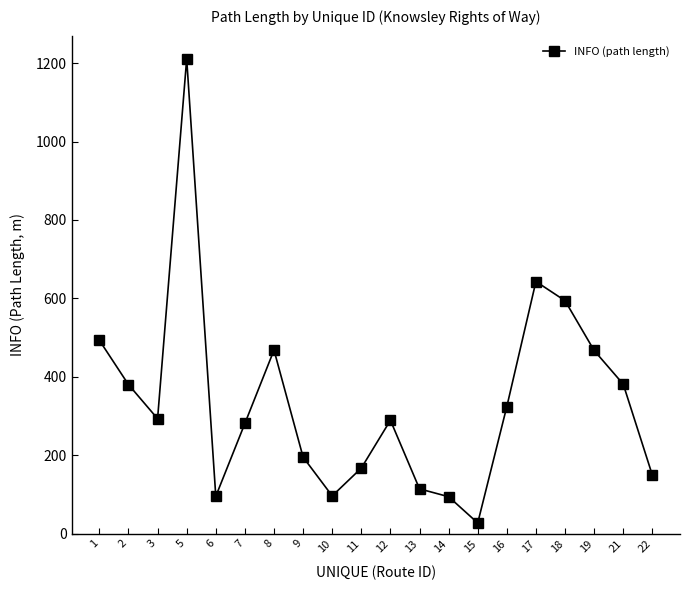

What is the value of the 11th point from the left?

289